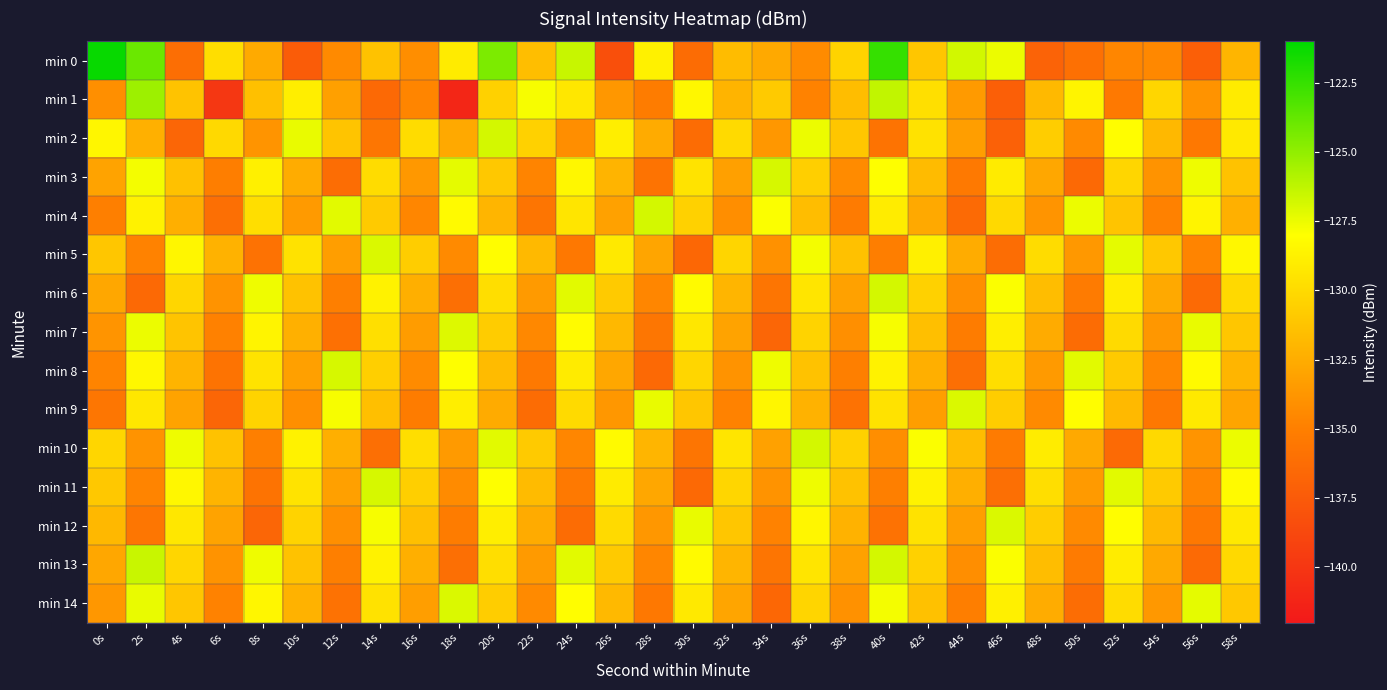

What is the maximum value shown in the chart?

-121.2